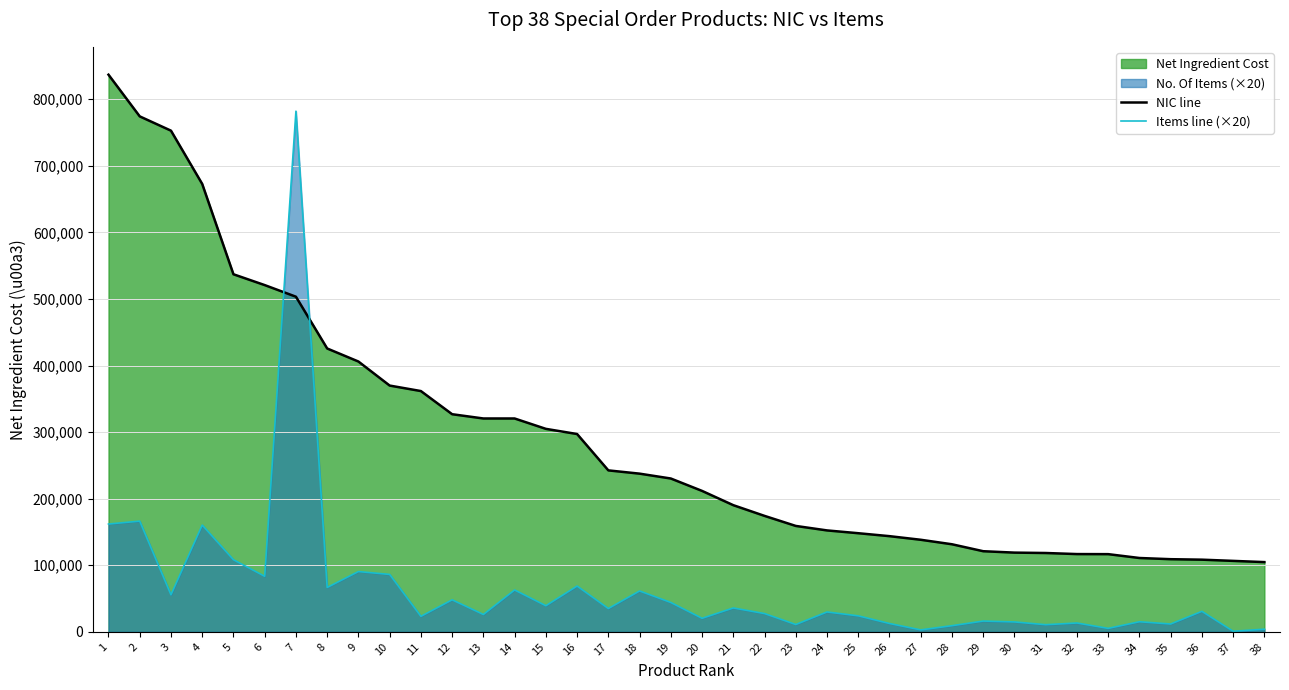

At how many categories does at least one series exceed 697723?

4